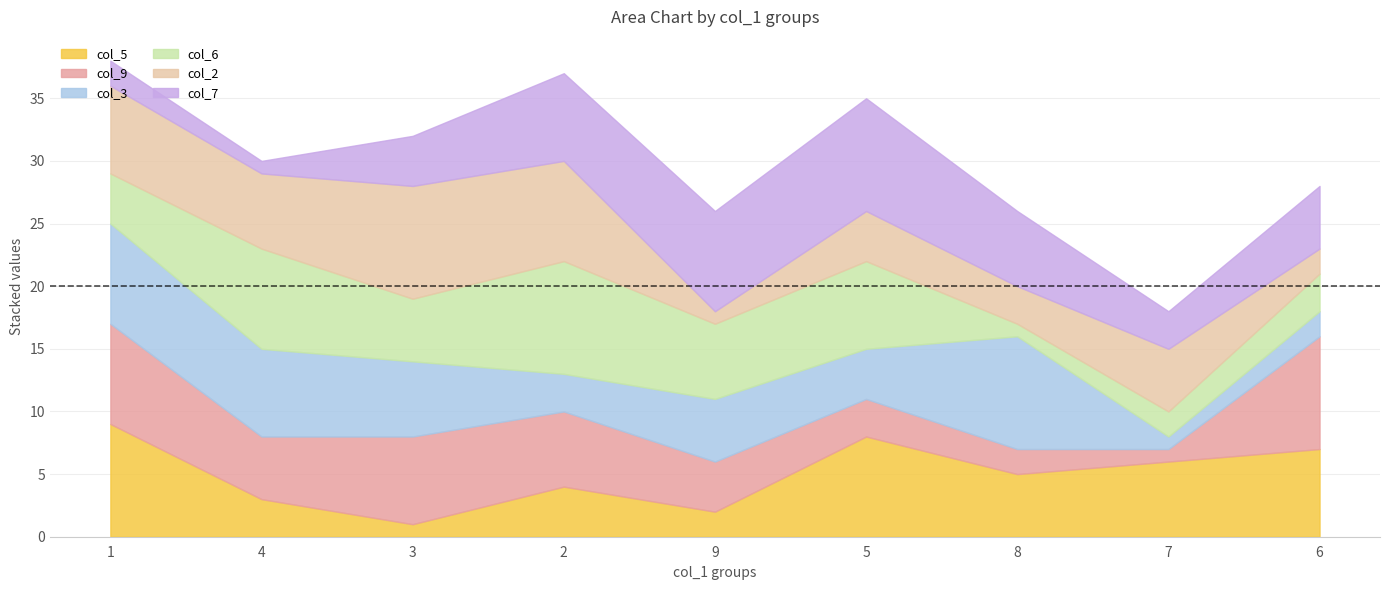

The col_3 series shows 7 at 5. True or false?

False